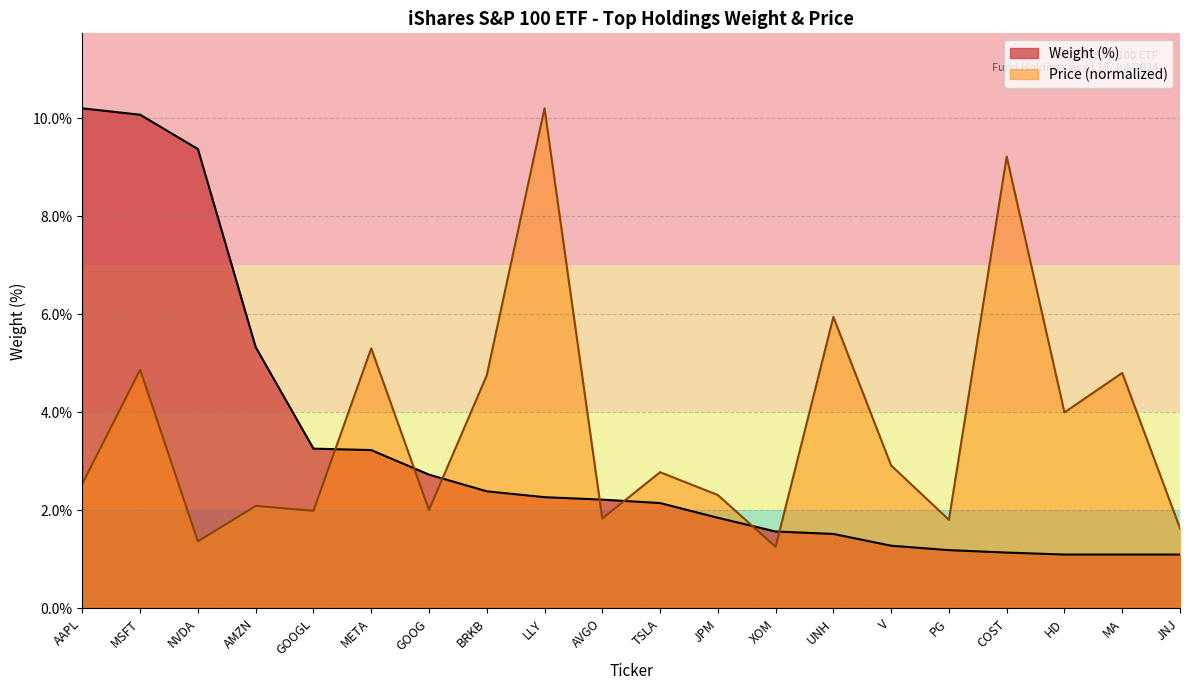

Reading left to right, transcribe all the data shown in this chart.

Weight (%): 10.2	10.1	9.4	5.3	3.3	3.2	2.7	2.4	2.3	2.2	2.1	1.9	1.6	1.5	1.3	1.2	1.1	1.1	1.1	1.1
Price (USD): 2.5	4.9	1.4	2.1	2.0	5.3	2.0	4.8	10.2	1.8	2.8	2.3	1.3	5.9	2.9	1.8	9.2	4.0	4.8	1.6